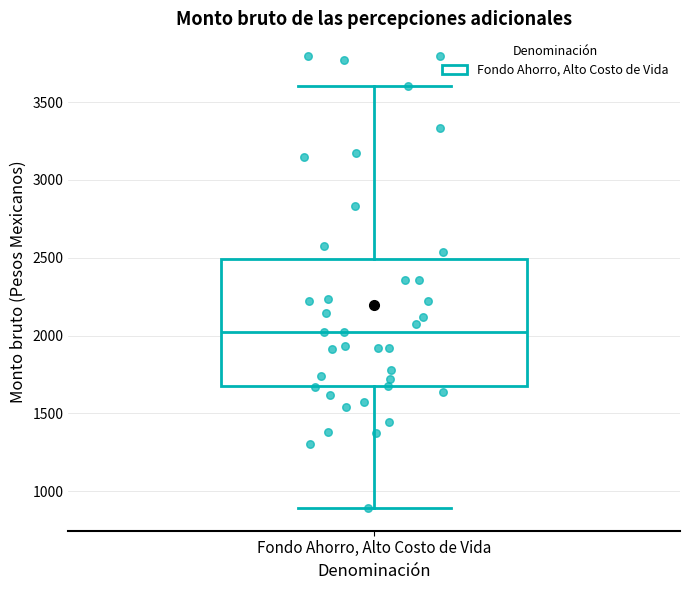

Where is the upper edge of the box for Fondo Ahorro, Alto Costo de Vida on the y-axis? The values are not printed on the chart, so give them approximately, as read against the axis.

2500